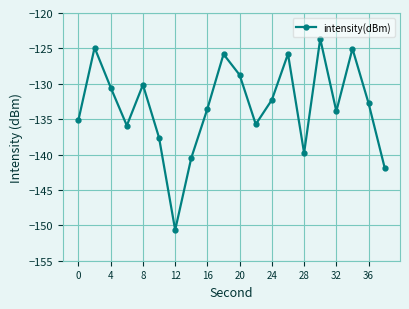

What is the average value?

-133.2